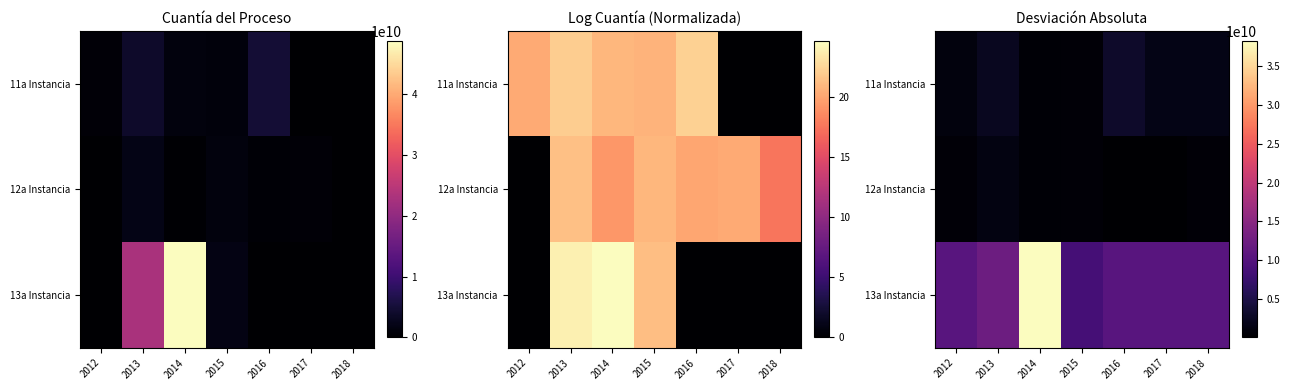

What is the sum of all 12a Instancia values?

3747108462.3